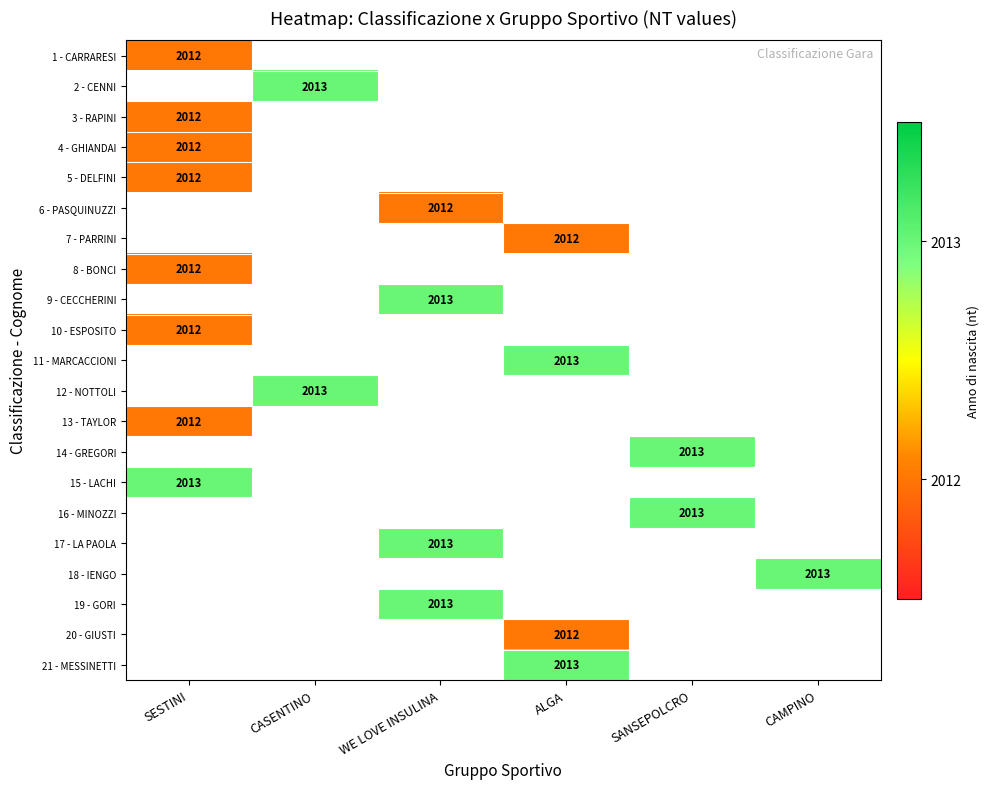

The value of 13 - TAYLOR at SESTINI is 3153. True or false?

False